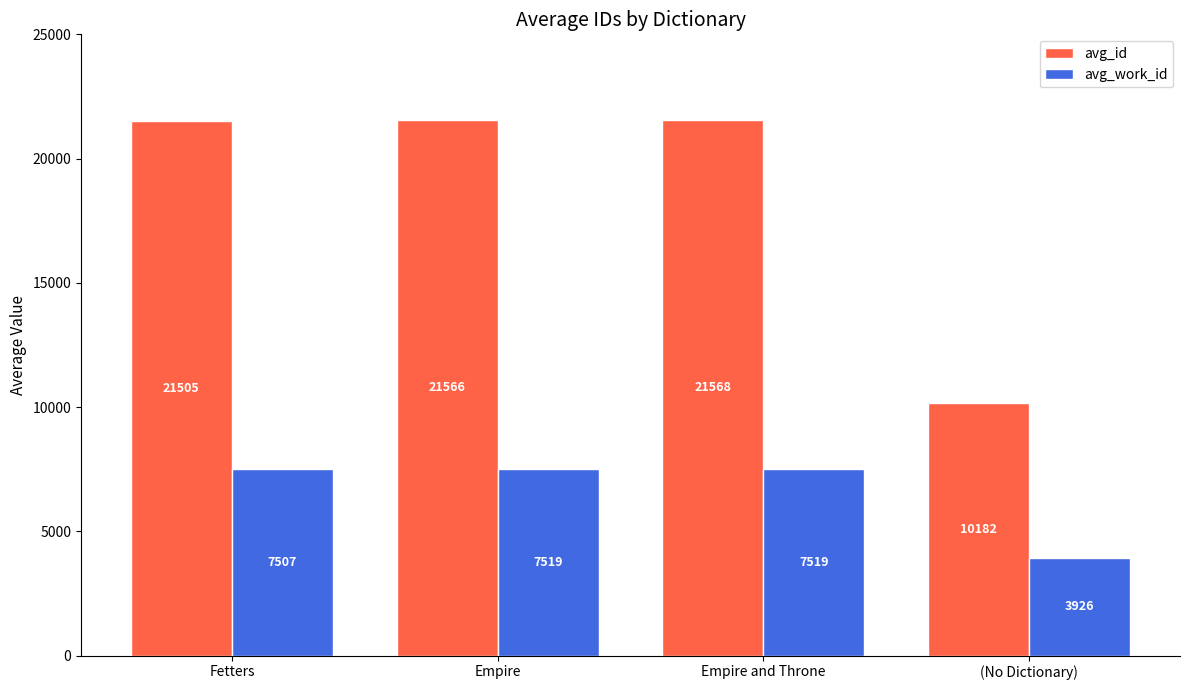

What is the difference between the highest and lowest values at Empire and Throne?

14049.0